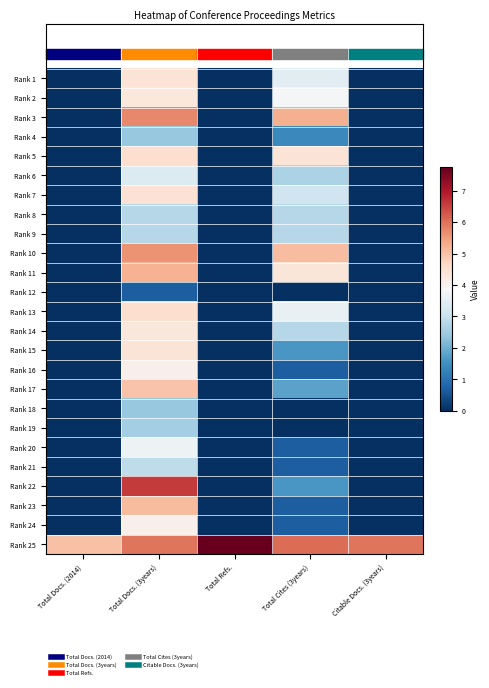

What is the total value across all series at Total Docs. (3years)?

101.6